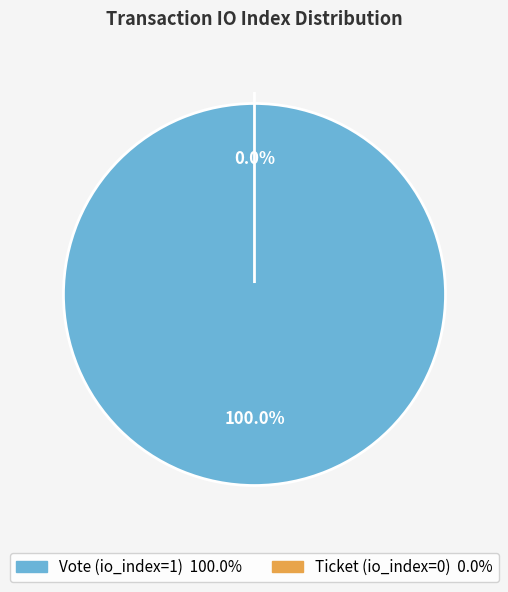

Combined, what portion of the pie is Ticket (io_index=0) and Vote (io_index=1)?

100.0%